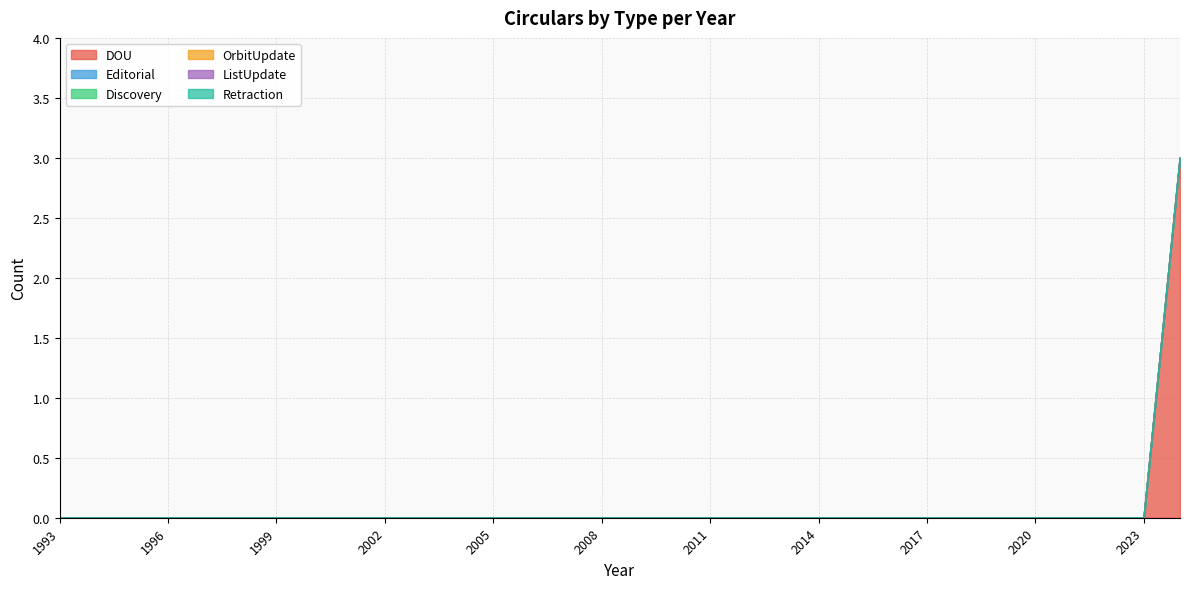

How many lines are shown in the chart?

6